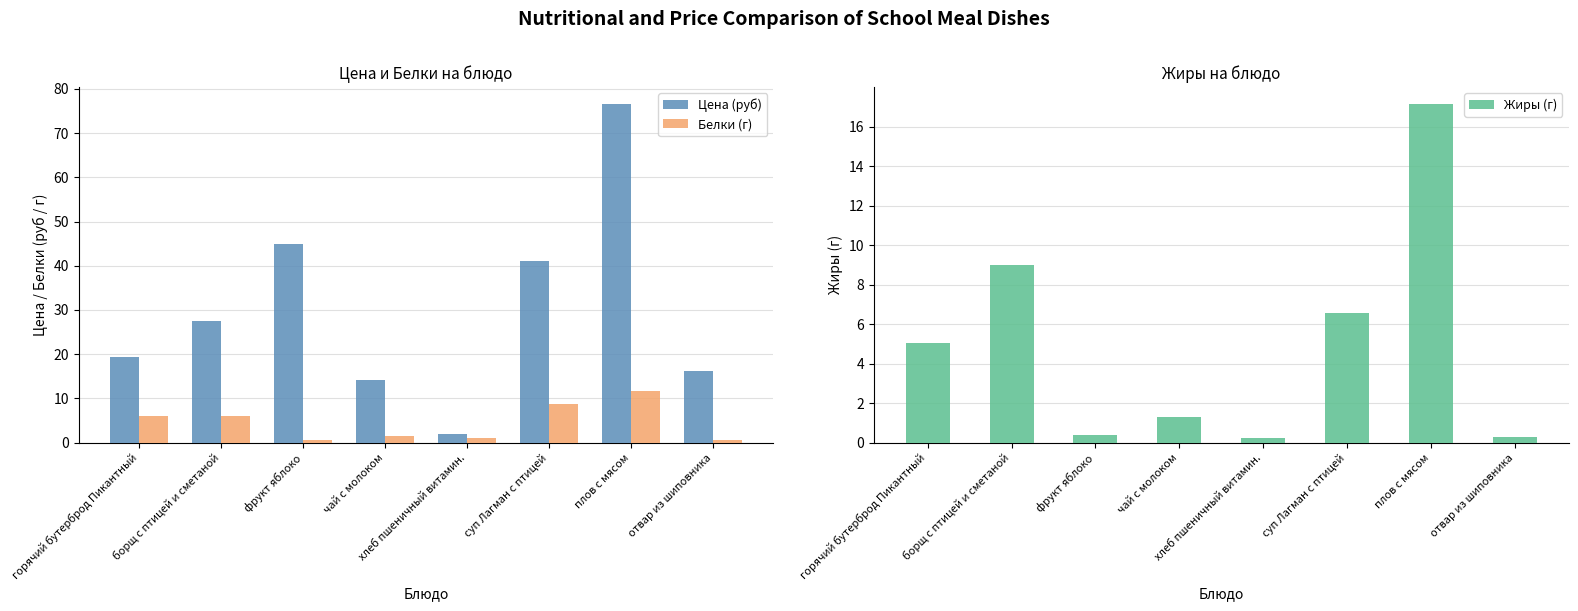

At which category is the sum across all series the highest?

плов с мясом